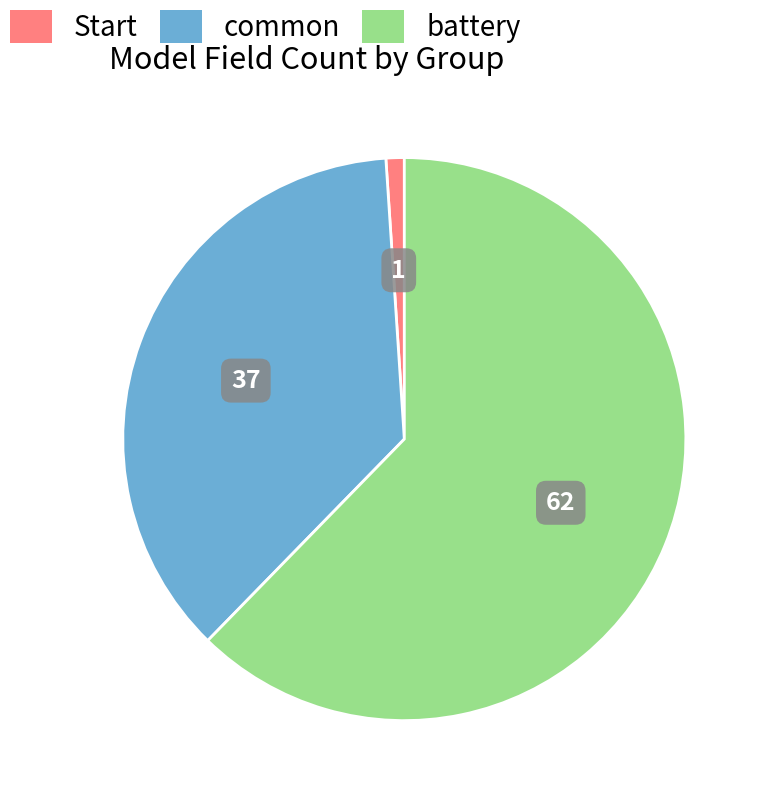

Which category has the biggest portion of the pie?

battery